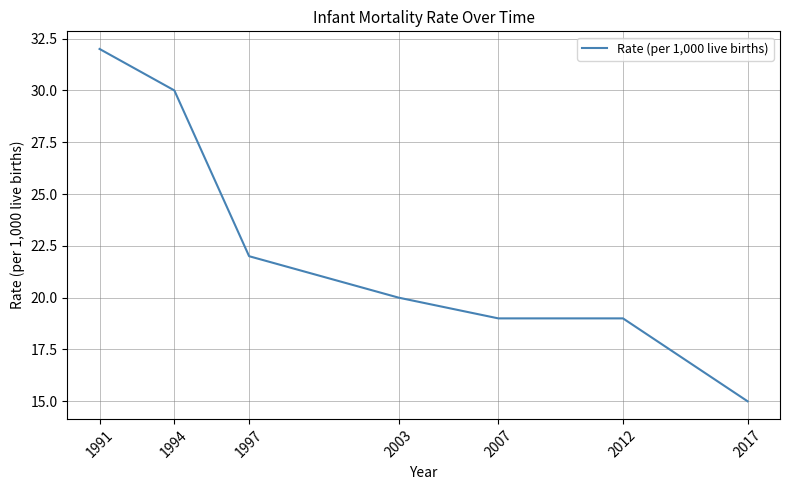

True or false: the data shows 24 at 2017.

False